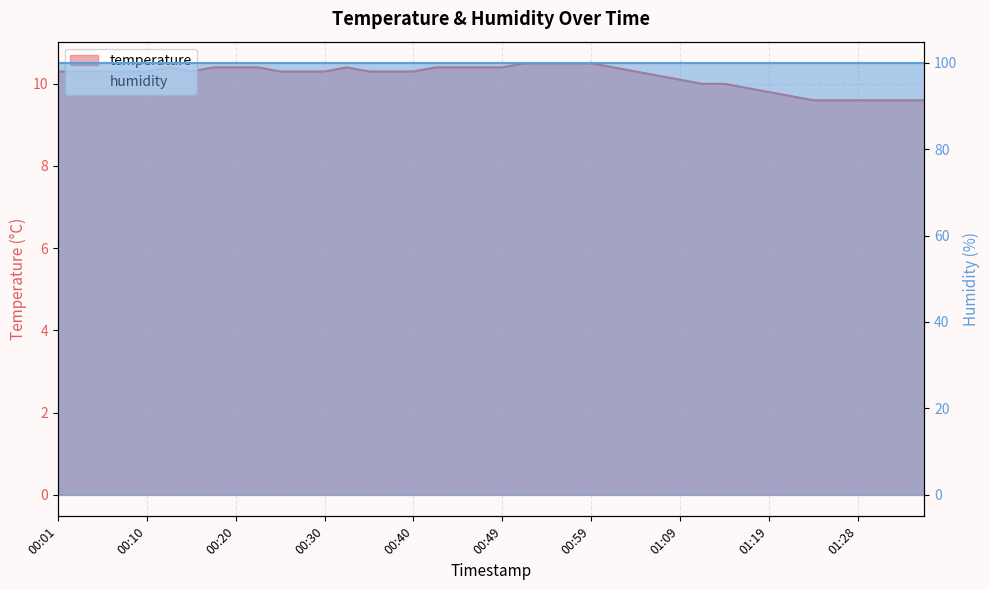

What is the change in value from 00:23 to 00:54?

+0.1